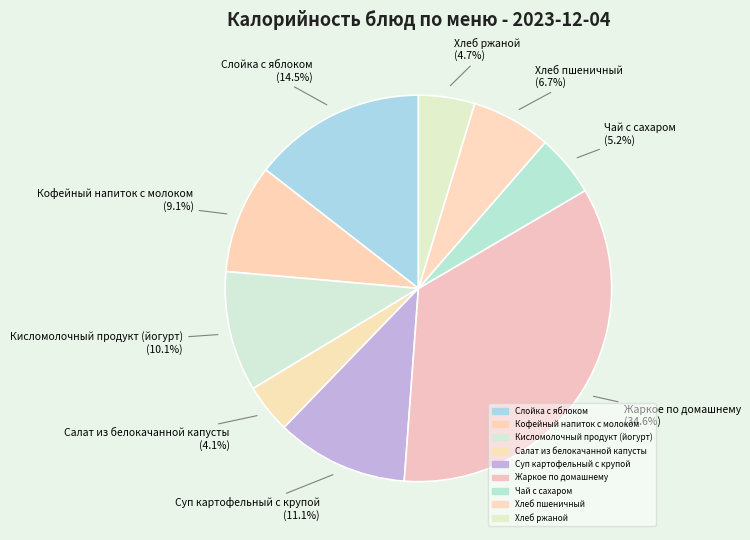

How many segments does this pie chart have?

9